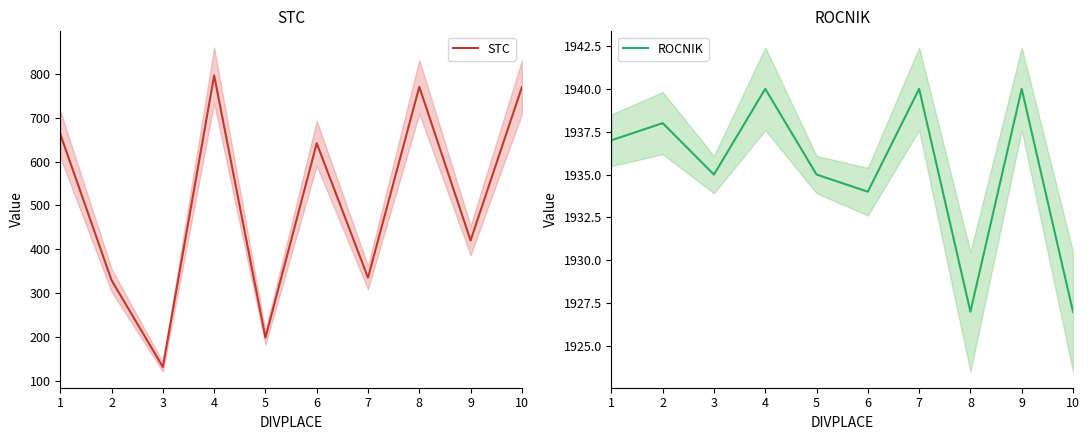

In STC, how many points are higher than both neighbors (excluding endpoints)?

3